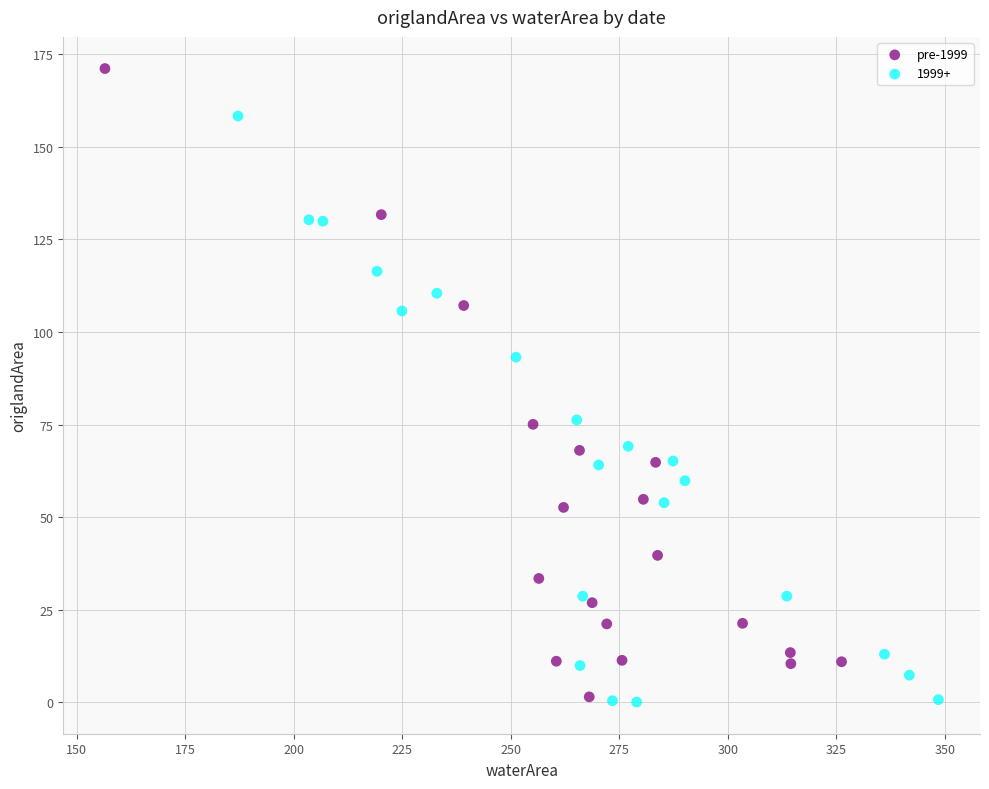

Which series reaches the maximum Y coordinate?

pre-1999